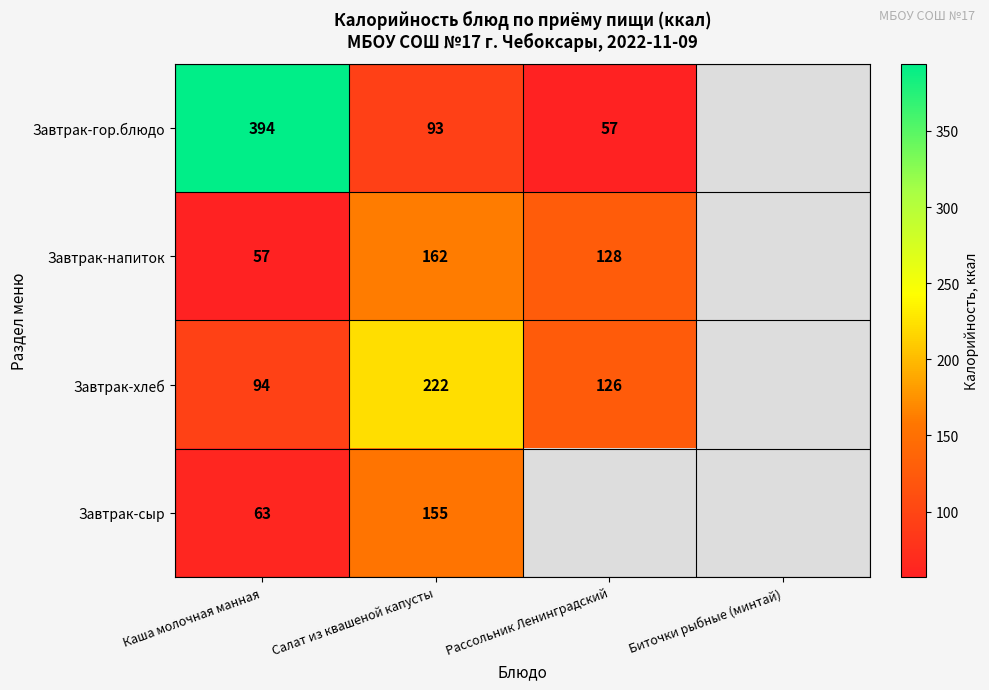

What is the difference between the highest and lowest values at Салат из квашеной капусты?

129